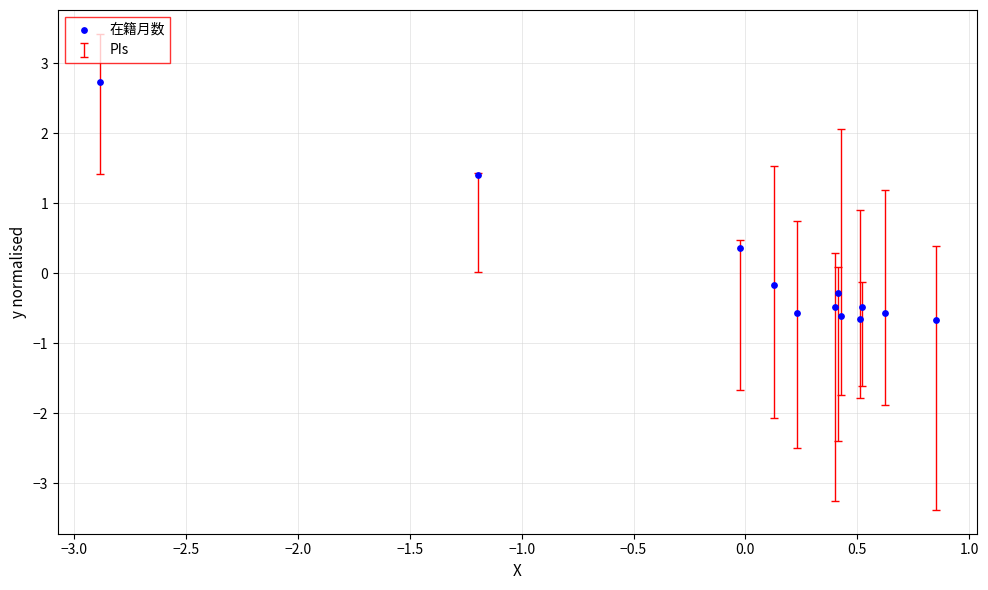

What Y value in the scatter plot is closest to 1?

1.4